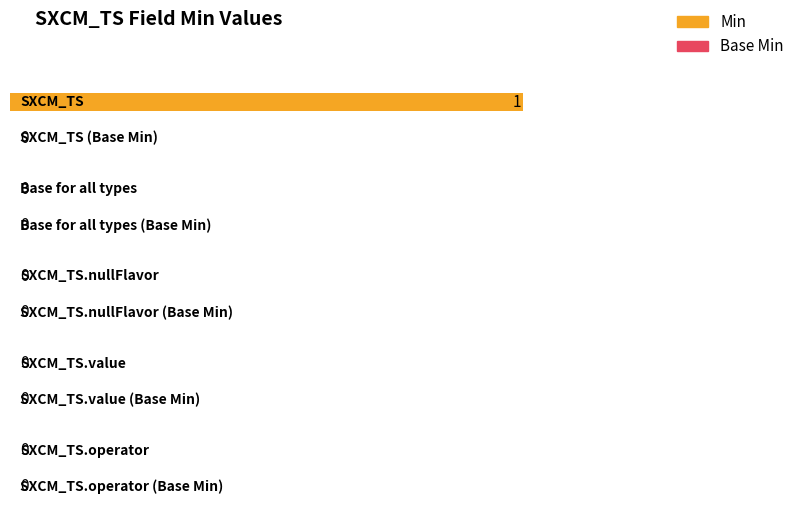

Where is Min nearest to the value 0?

Base for all types